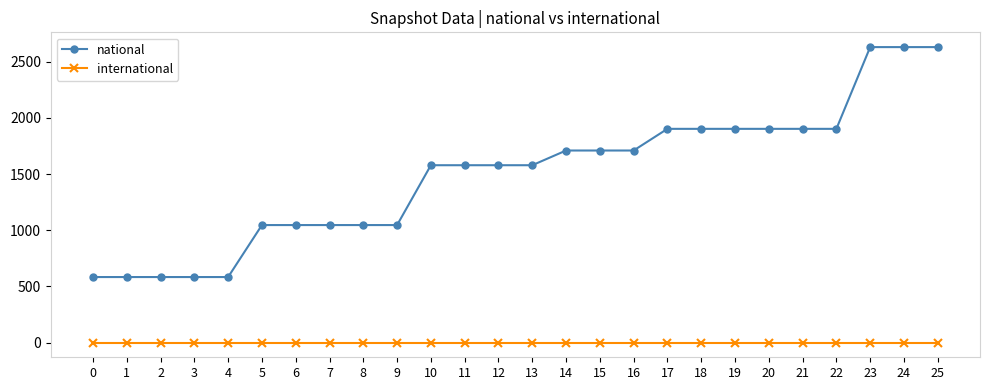

At how many categories does at least one series exceed 1305?

16